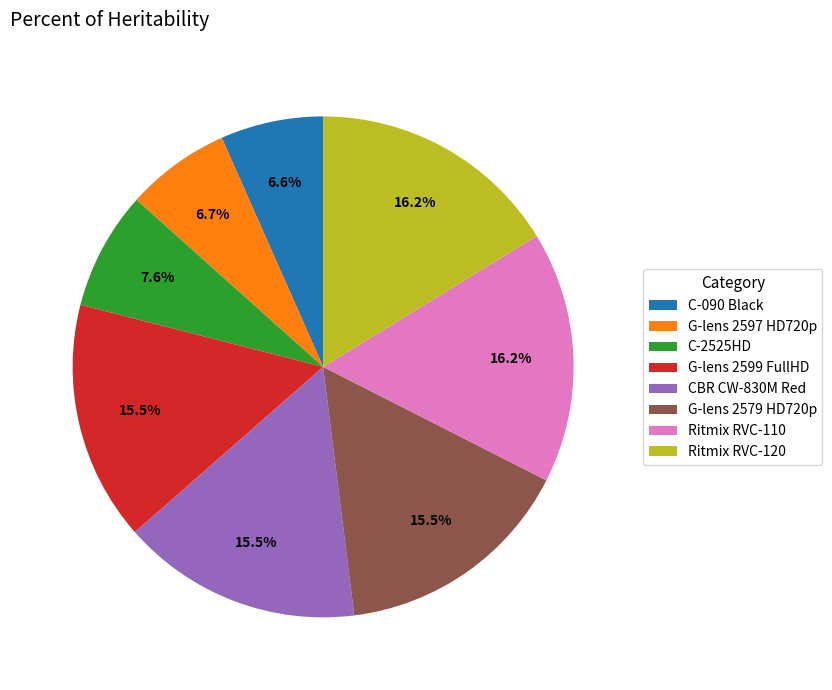

How many slices are in this pie chart?

8